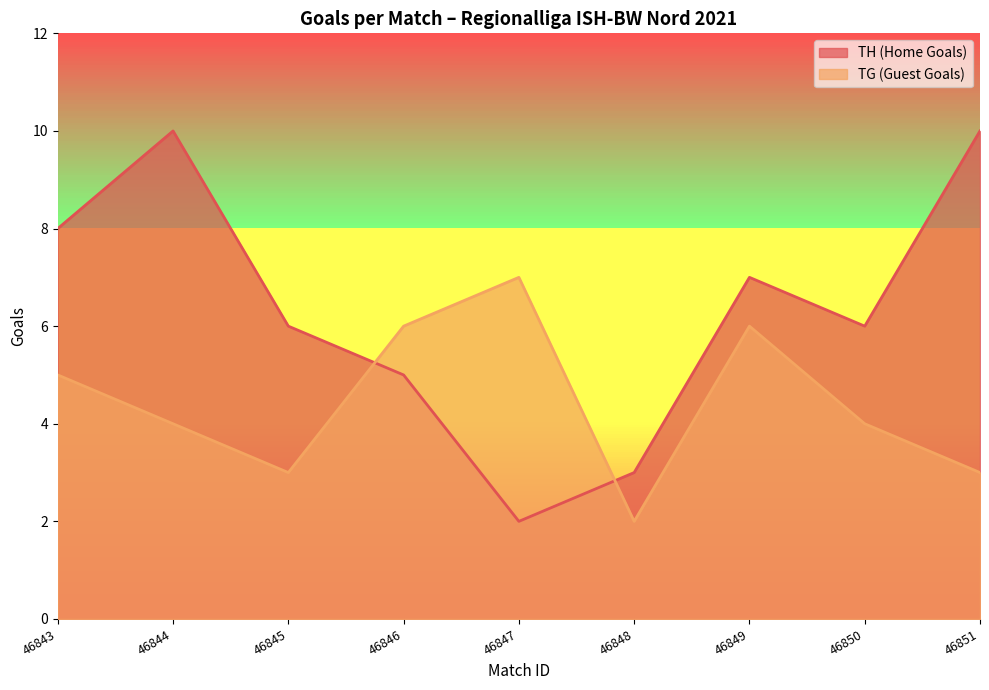

Does the chart display data point markers on the line(s)?

No